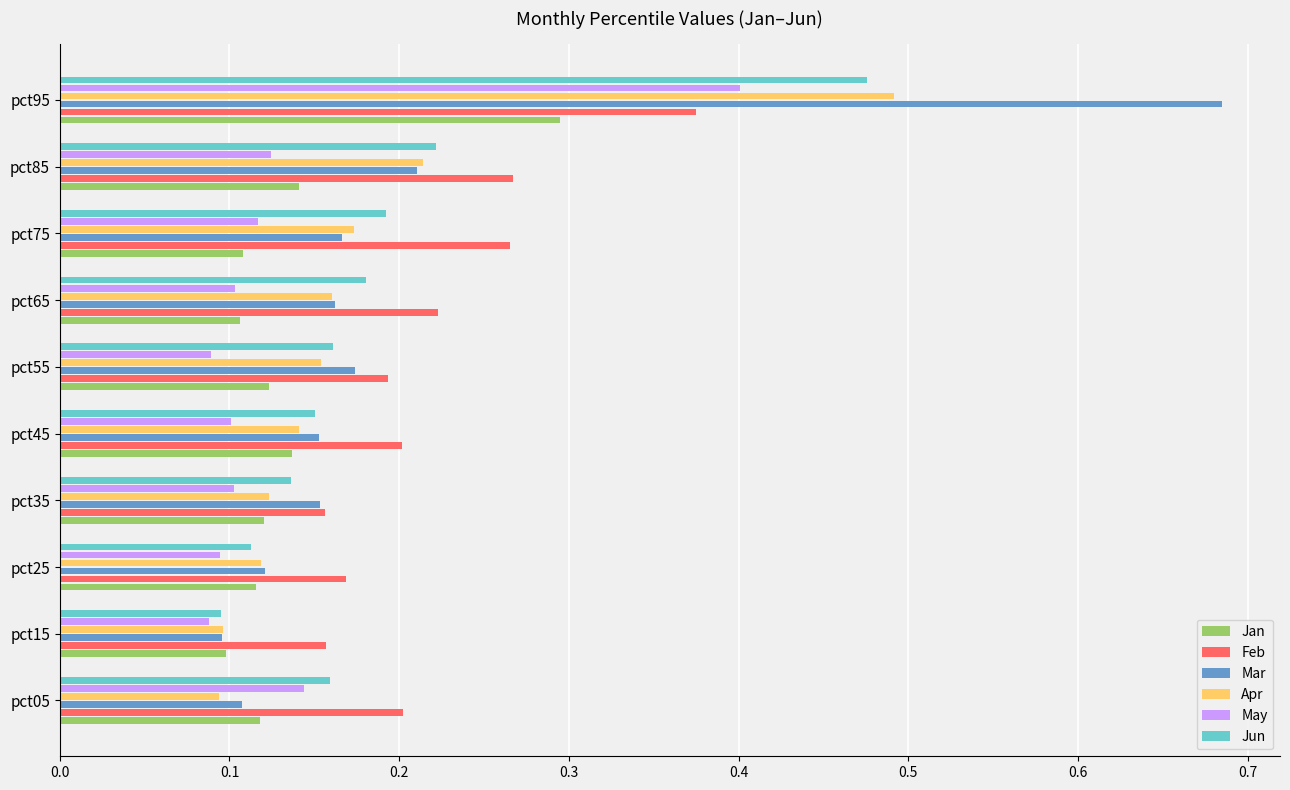

What is the sum of all Apr values?

1.8